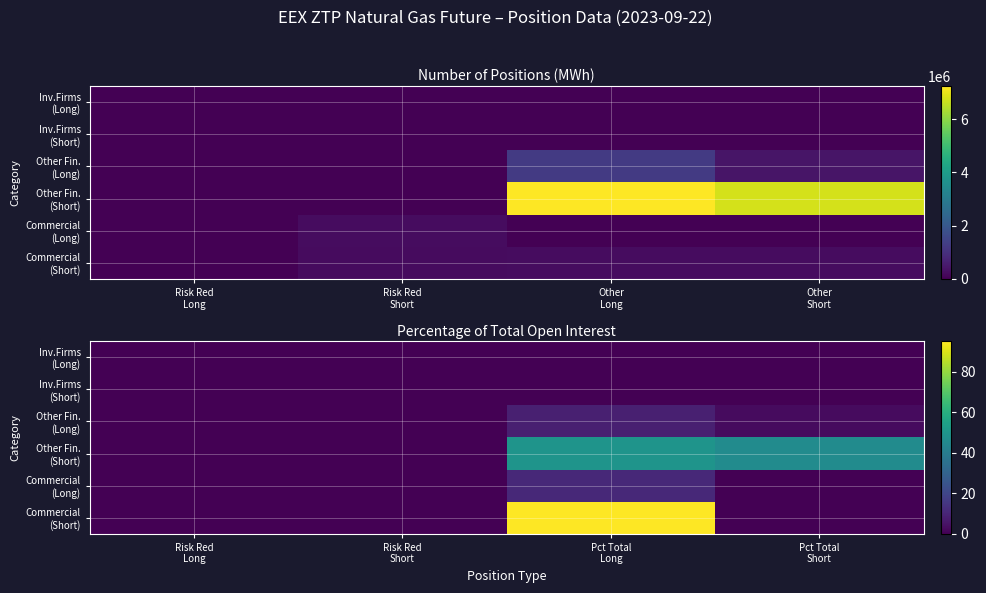

List the series in order of their peak value, highest first.

Commercial (Short), Other Fin. (Short), Commercial (Long), Other Fin. (Long), Inv.Firms (Long), Inv.Firms (Short)